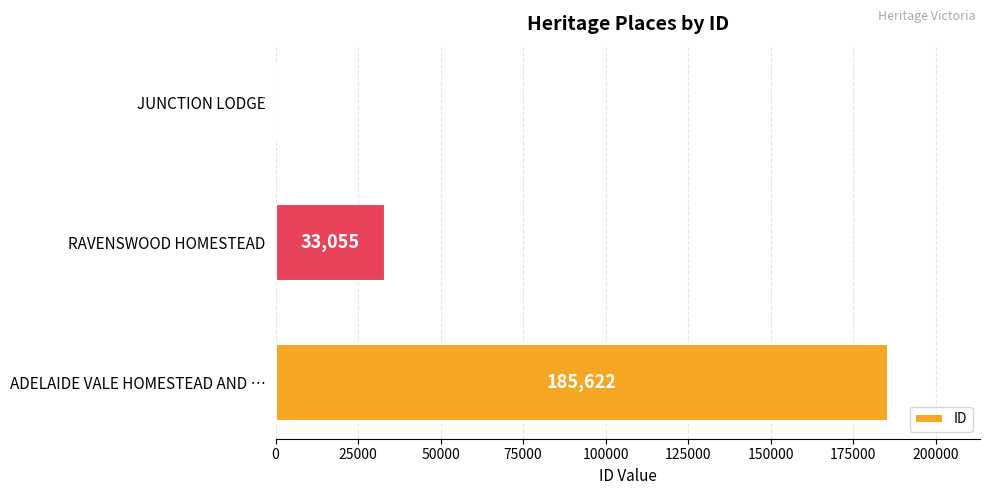

Which category has the highest value across all series?

ADELAIDE VALE HOMESTEAD AND …